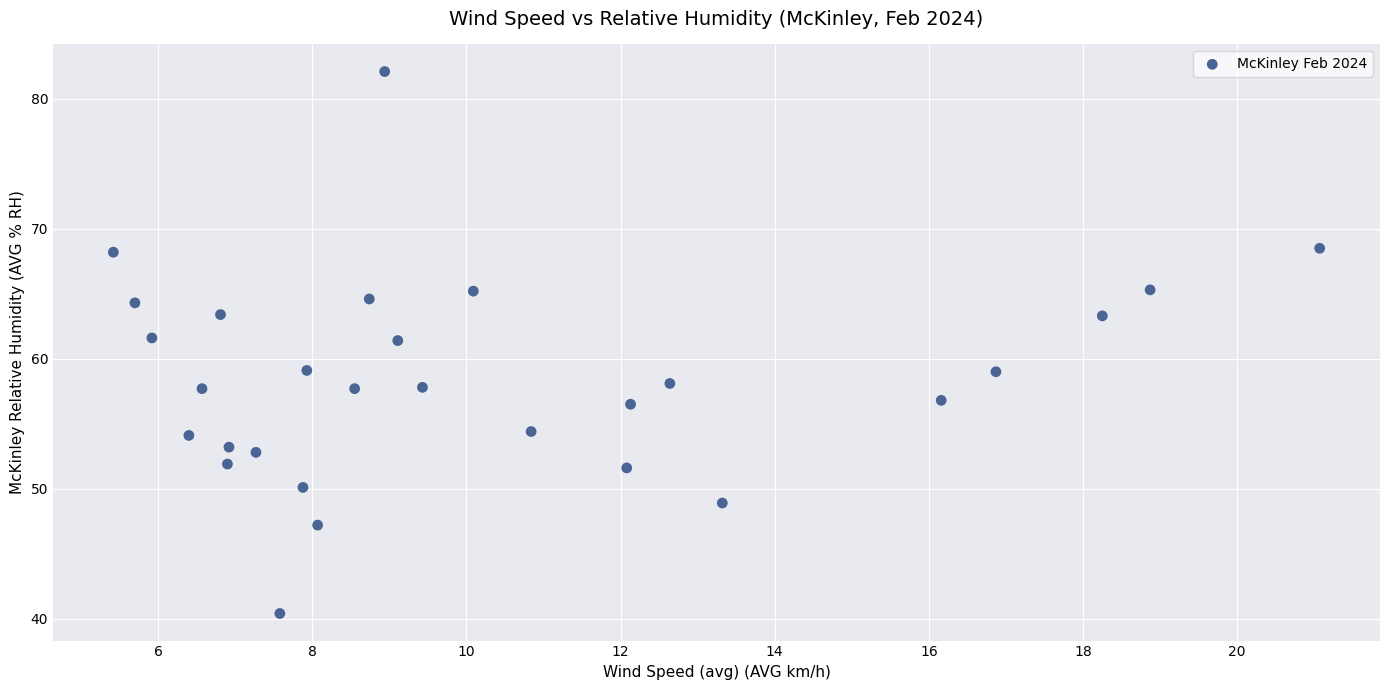

What is the range of Y values (max minus min)?

41.7